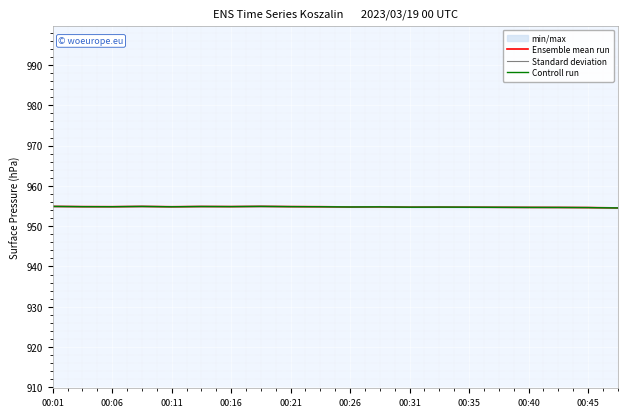

In Standard deviation, how many points are higher than both neighbors (excluding endpoints)?

5